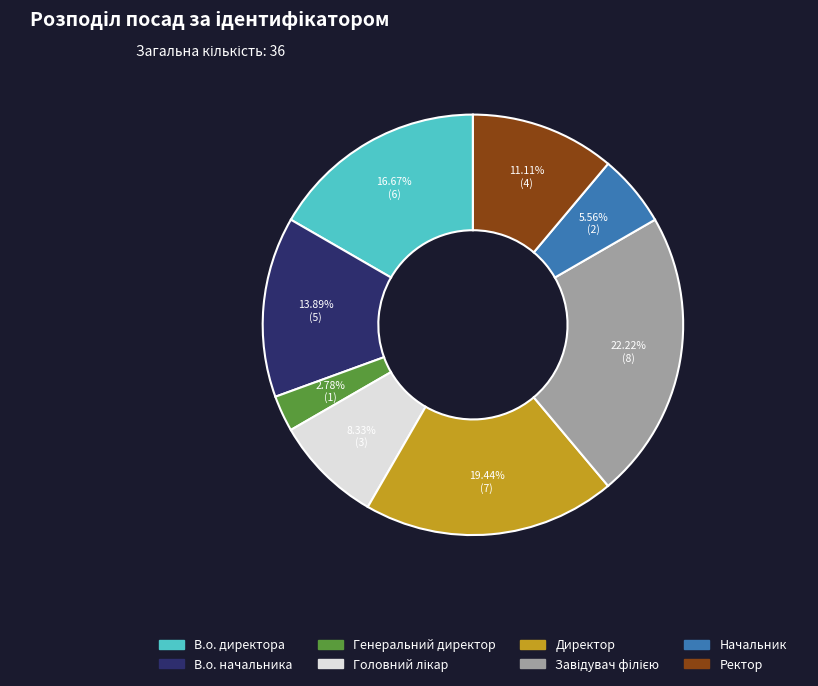

Approximately how many times larger is the value at Начальник compared to В.о. начальника?

0.4